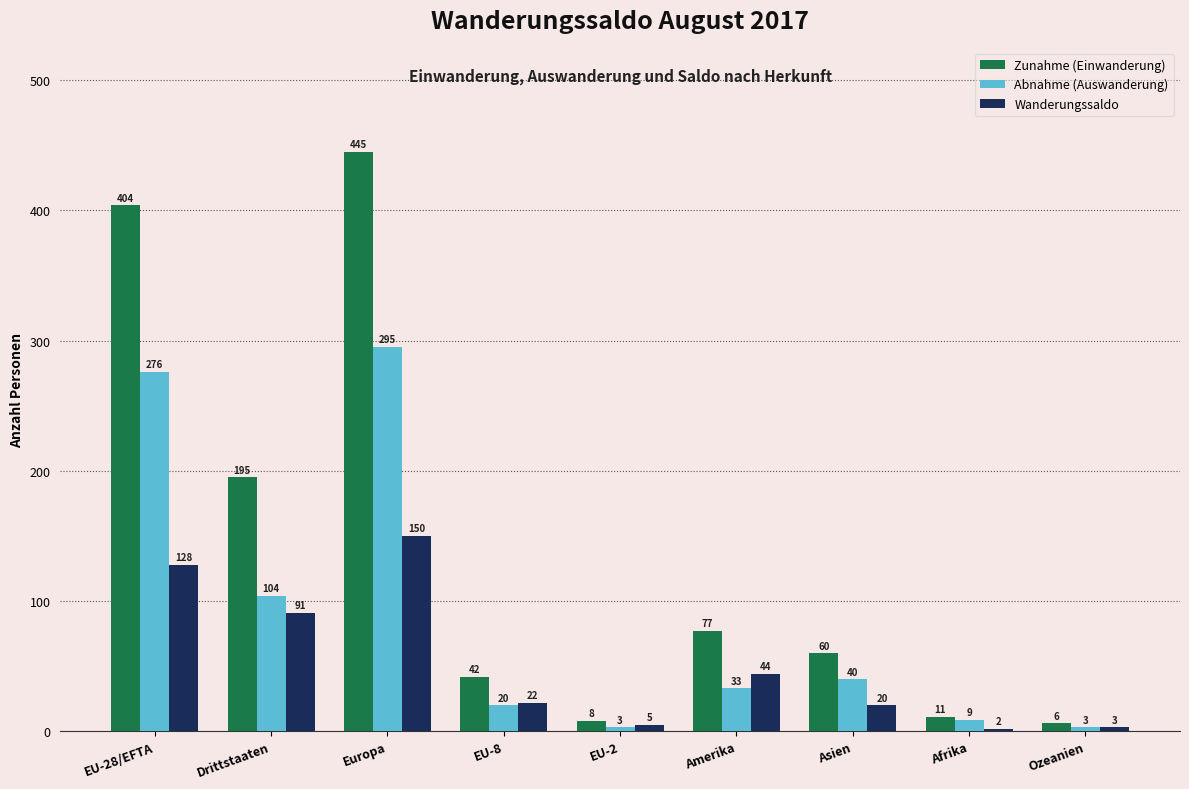

What is the difference between the Abnahme (Auswanderung) values at Drittstaaten and EU-28/EFTA?

172